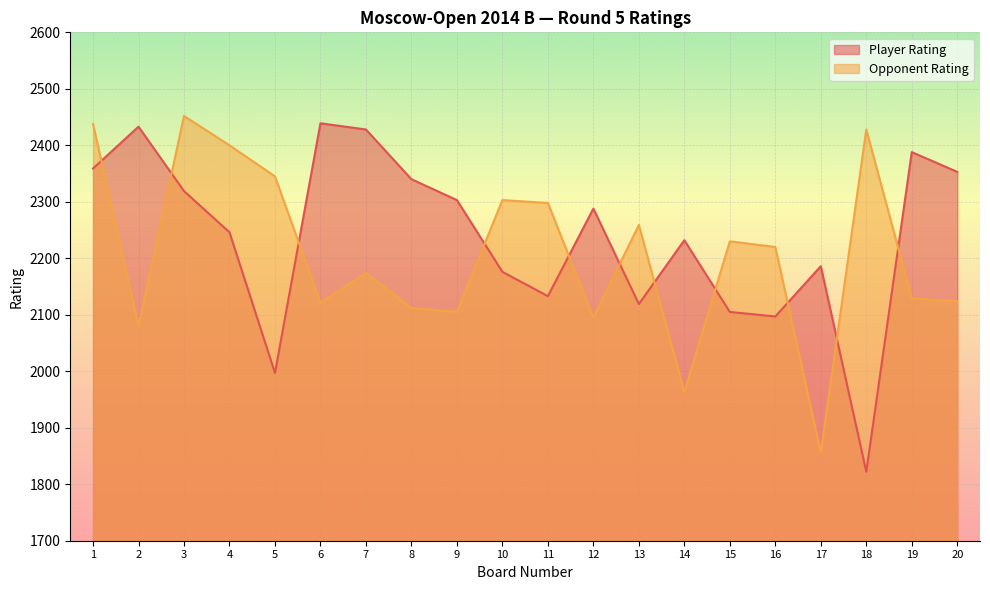

What is the difference between the maximum and second lowest values in the Opponent Rating series?

489